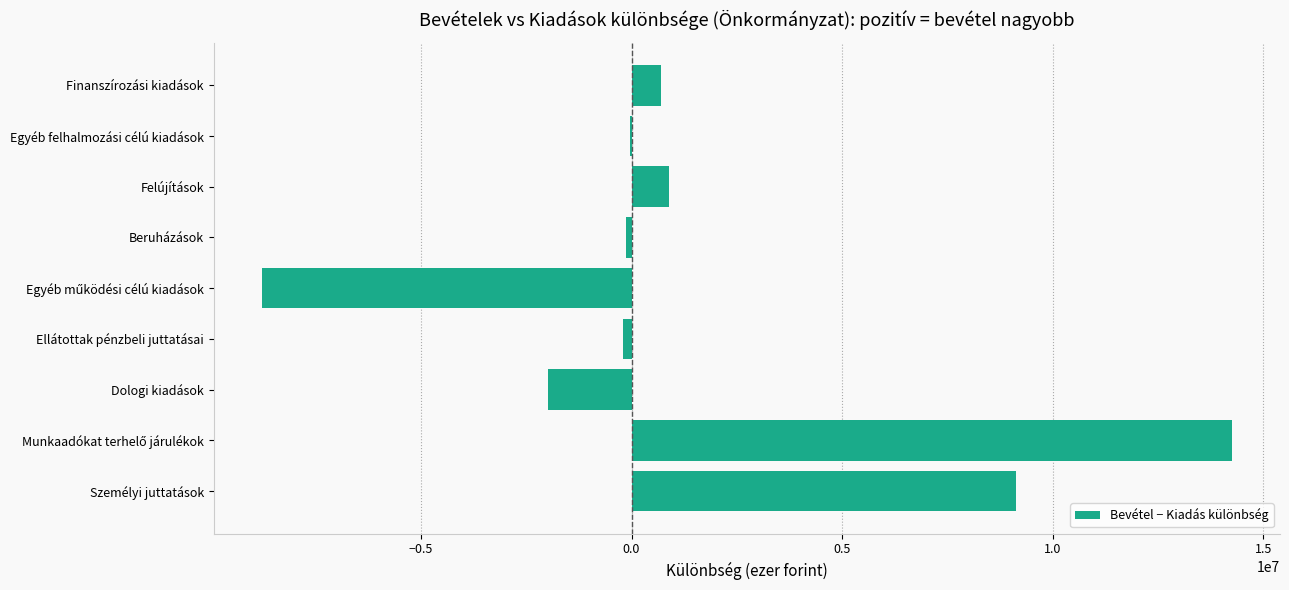

True or false: the data shows -1980676 at Dologi kiadások.

True